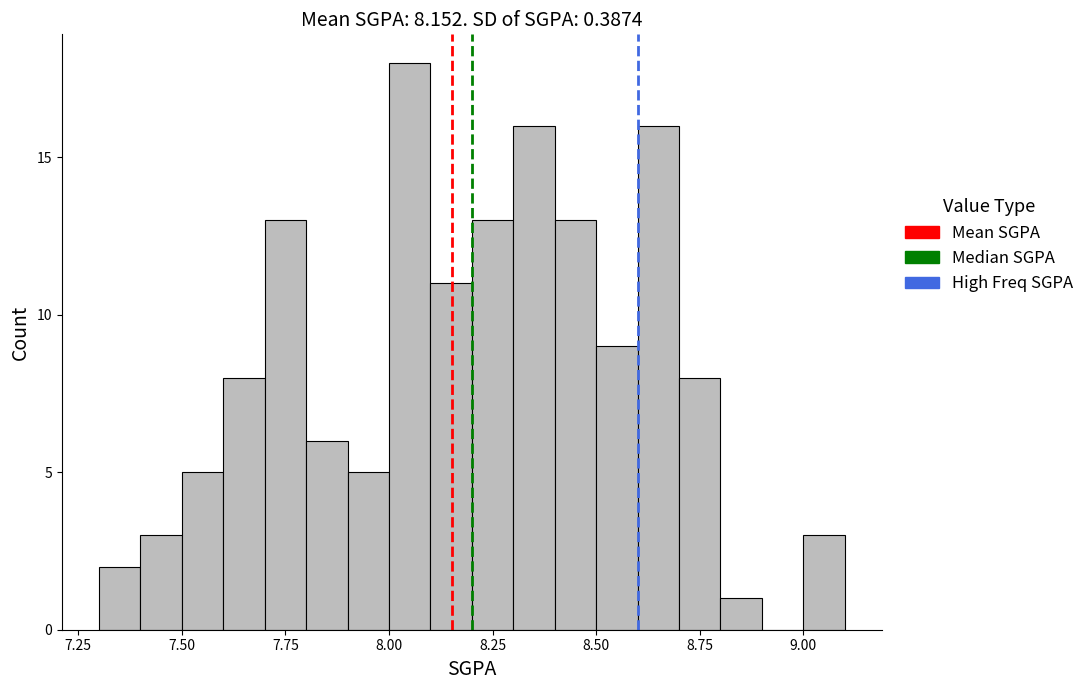

Read against the x-axis, roughly where is the centre of the tallest bar?

8.05